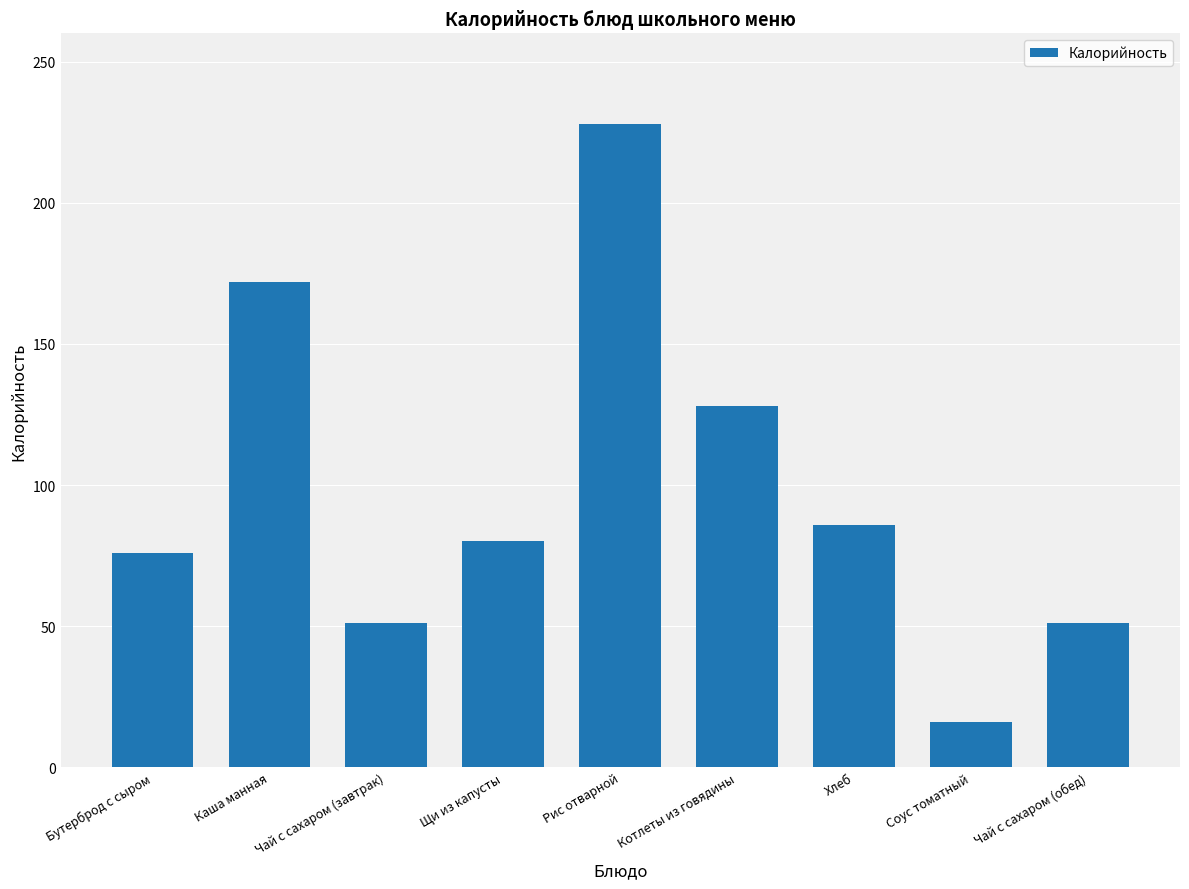

What is the change in value from Каша манная to Хлеб?

-86